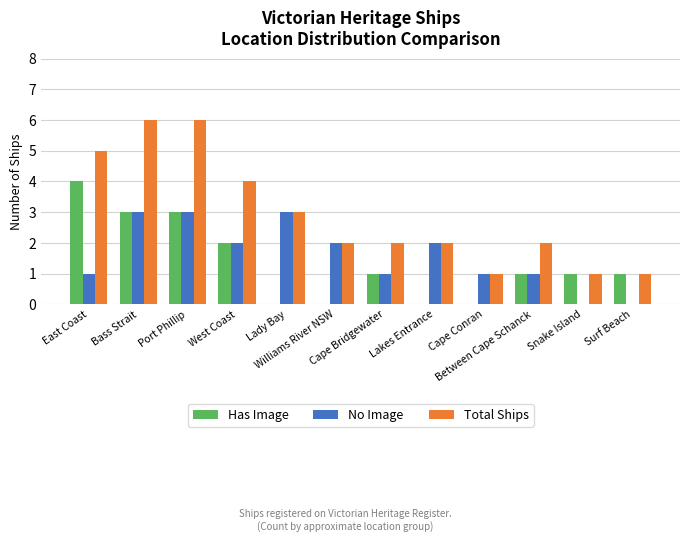

Where does the No Image series first go above 2?

Bass Strait